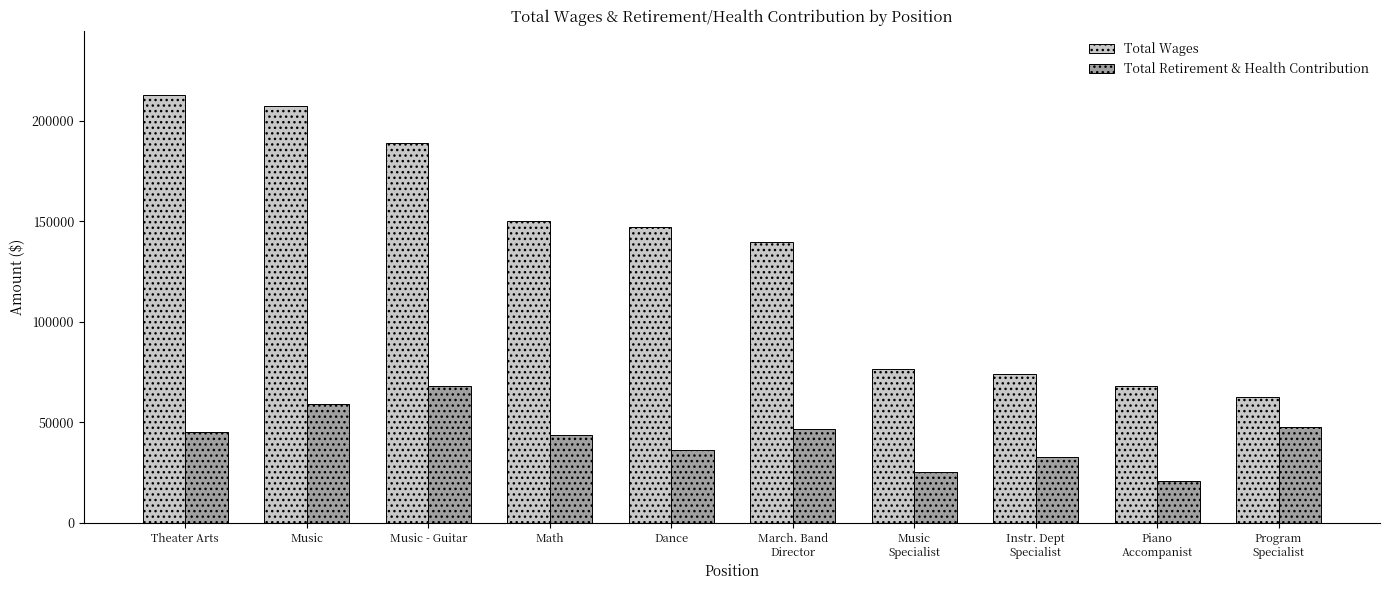

How many data points in Total Retirement & Health Contribution are less than 45265?

5